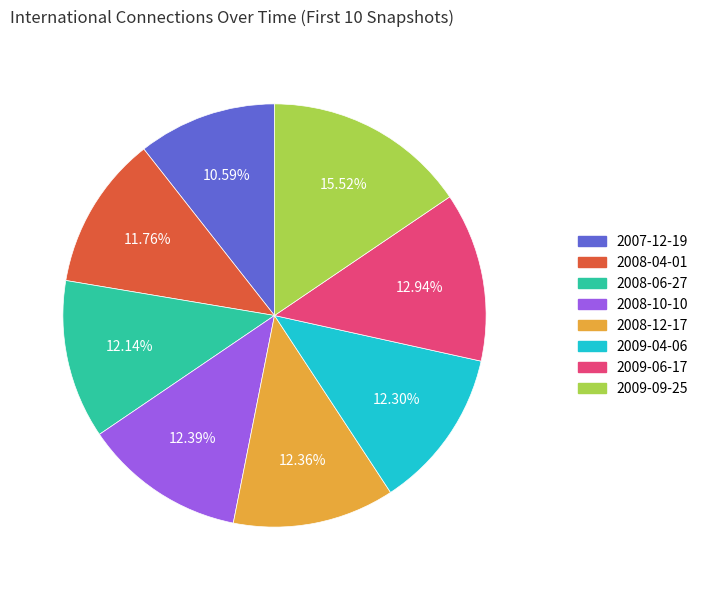

Is there any slice that represents more than half of the pie?

No